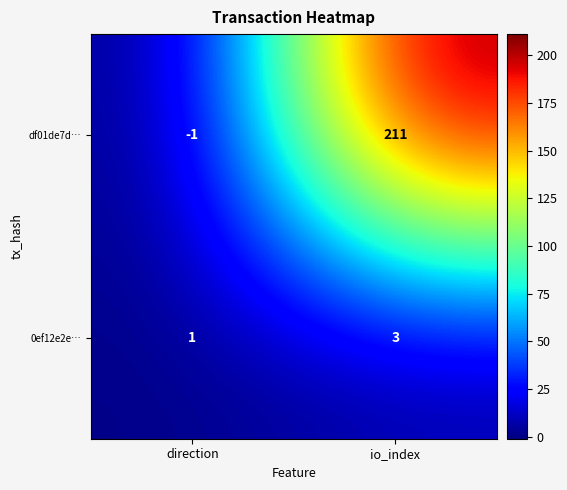

Which series changed the most between direction and io_index?

df01de7d…